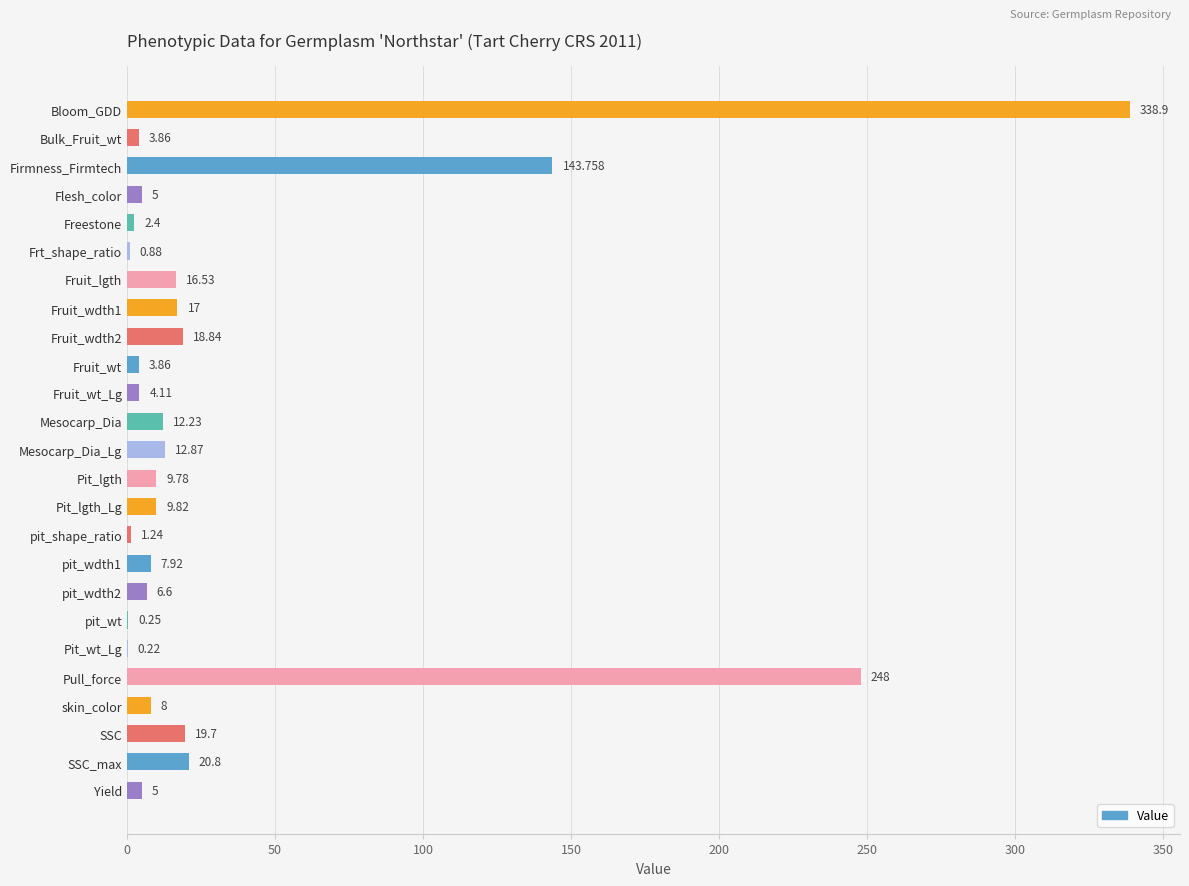

Which has a higher value, Fruit_lgth or pit_wt?

Fruit_lgth